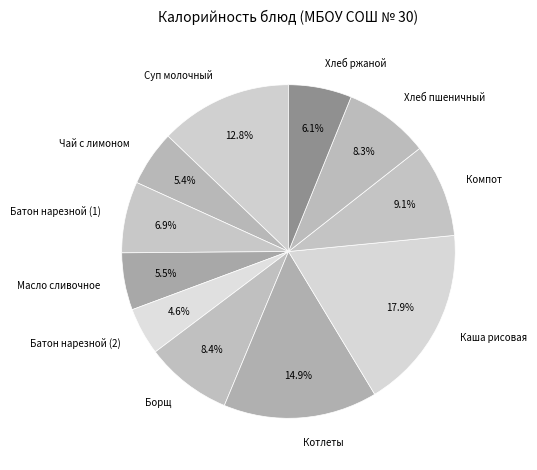

What is the ratio of the value at Хлеб ржаной to the value at Суп молочный?

0.5